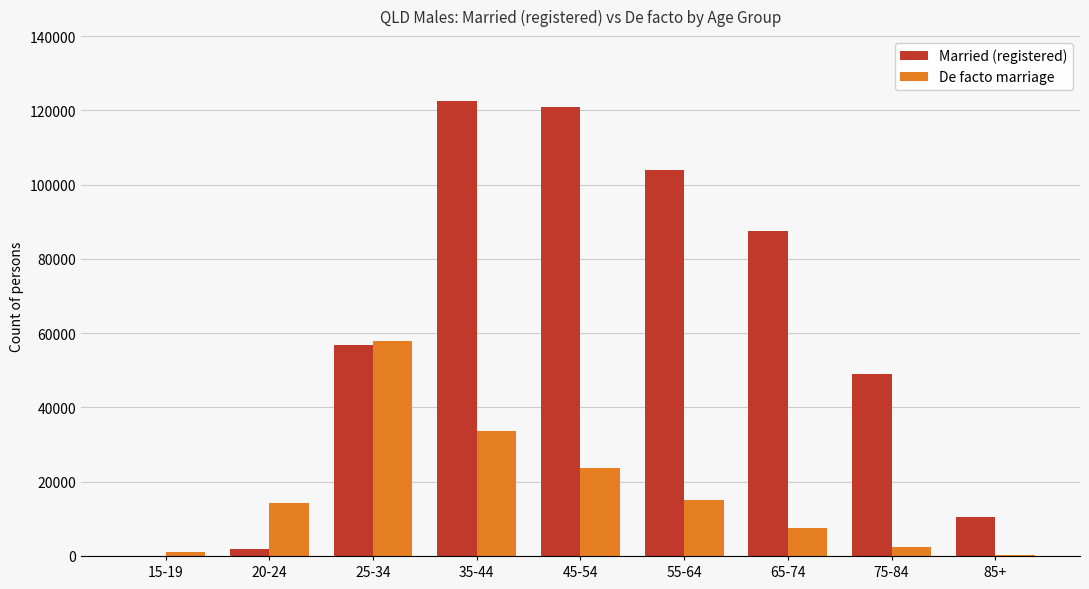

At which label is Married (registered) closest to 61326?

25-34